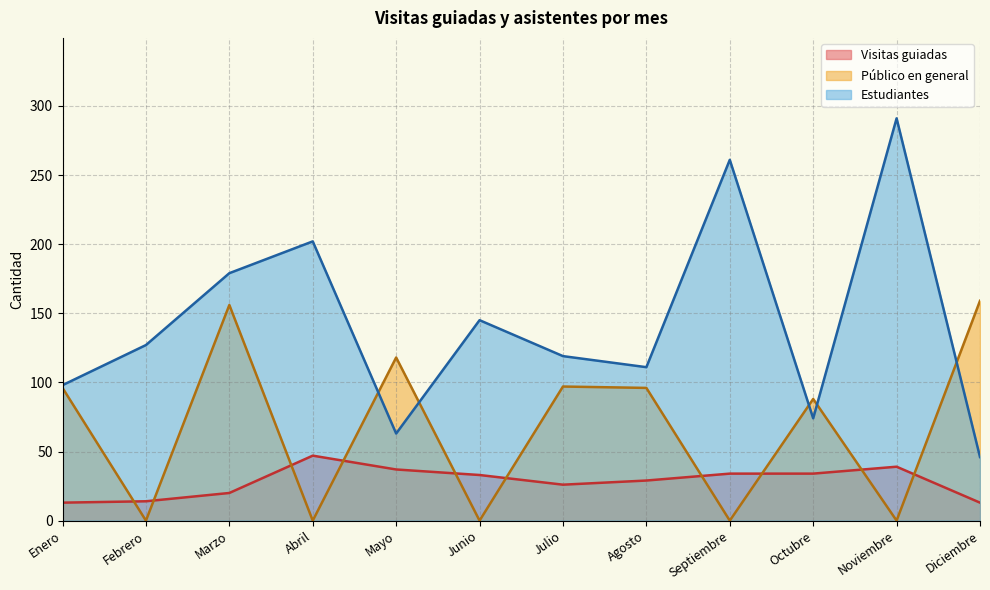

How many lines are shown in the chart?

3